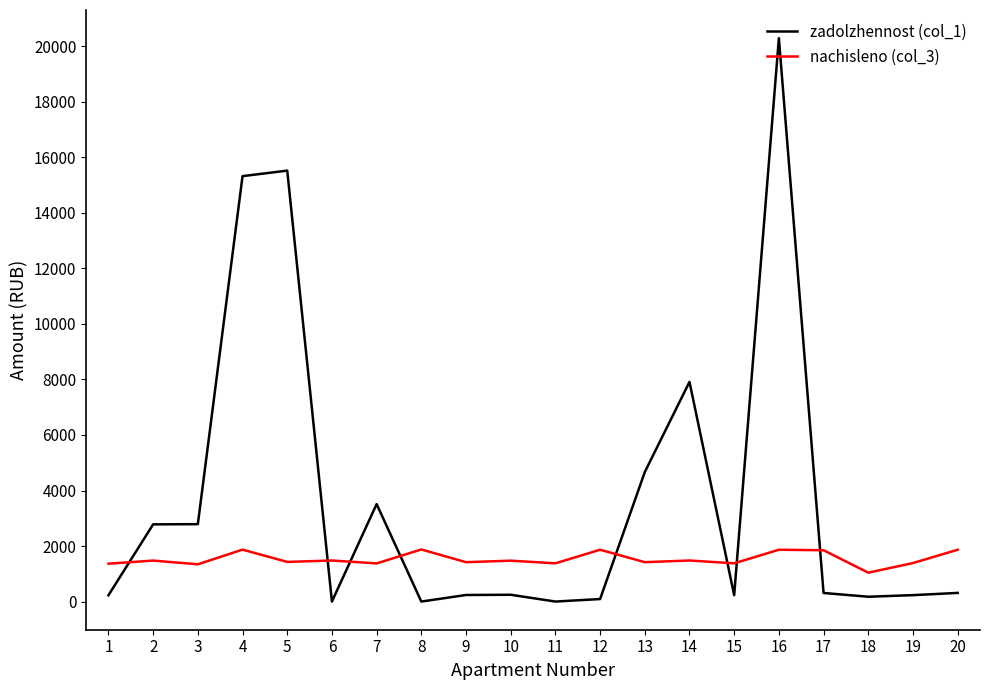

The value of nachisleno (col_3) at 15 is 1376.9. True or false?

True